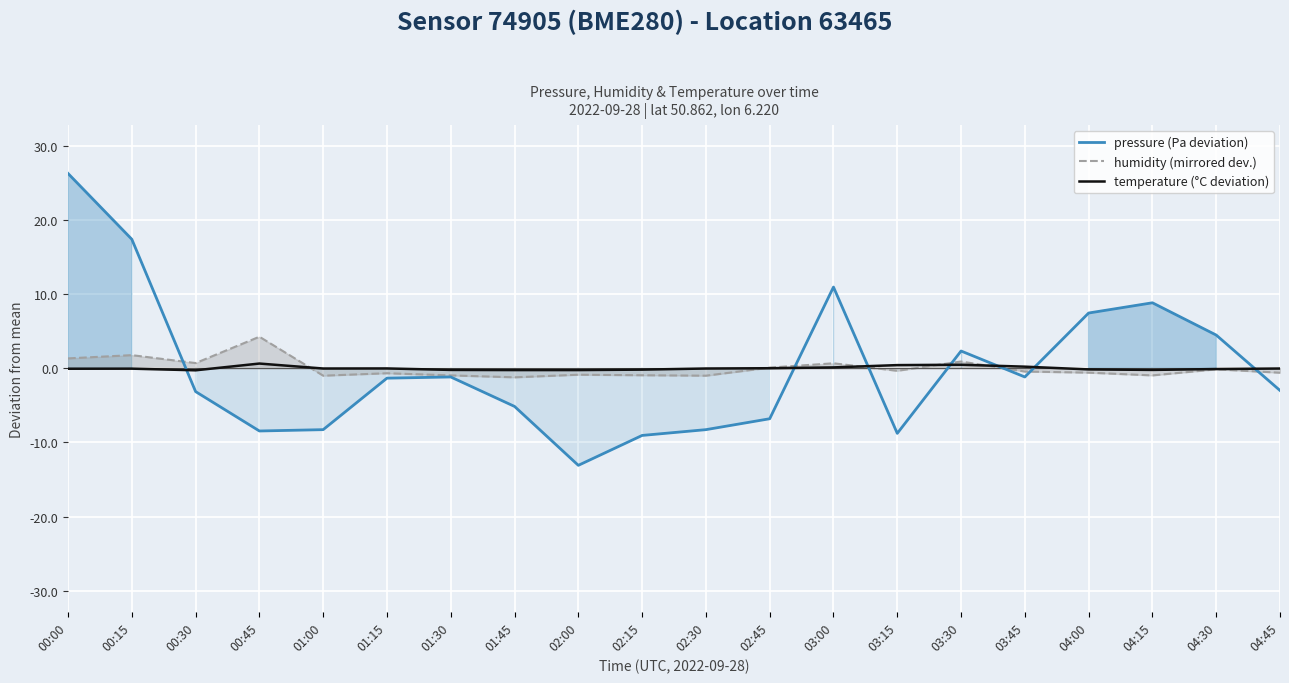

Where is the first local minimum for temperature (°C deviation)?

00:30